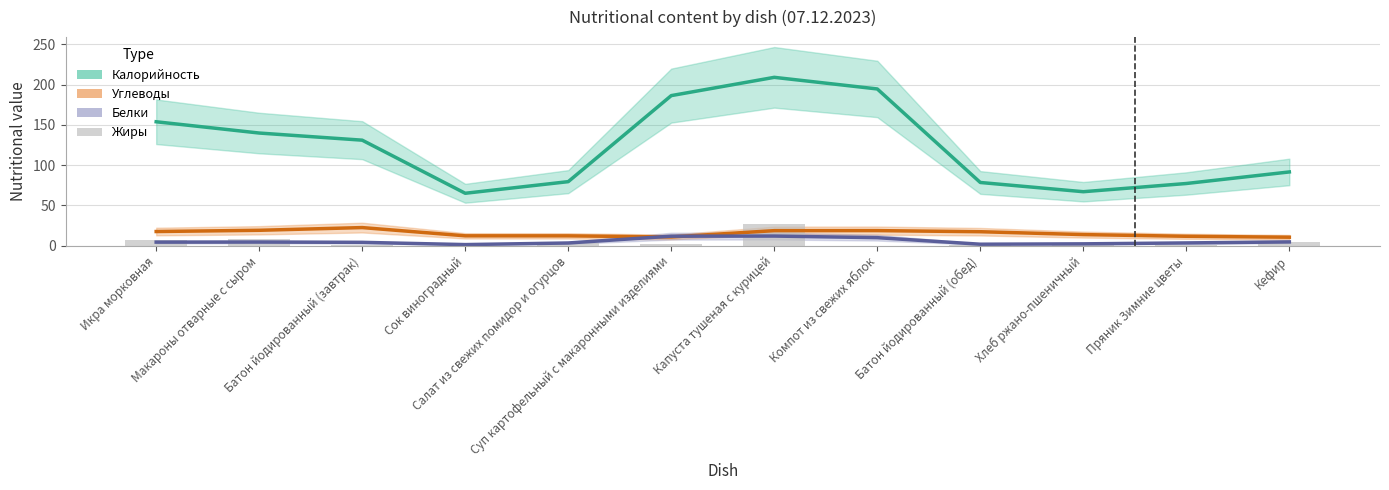

True or false: Калорийность has a value of 91.7 at Сок виноградный.

False